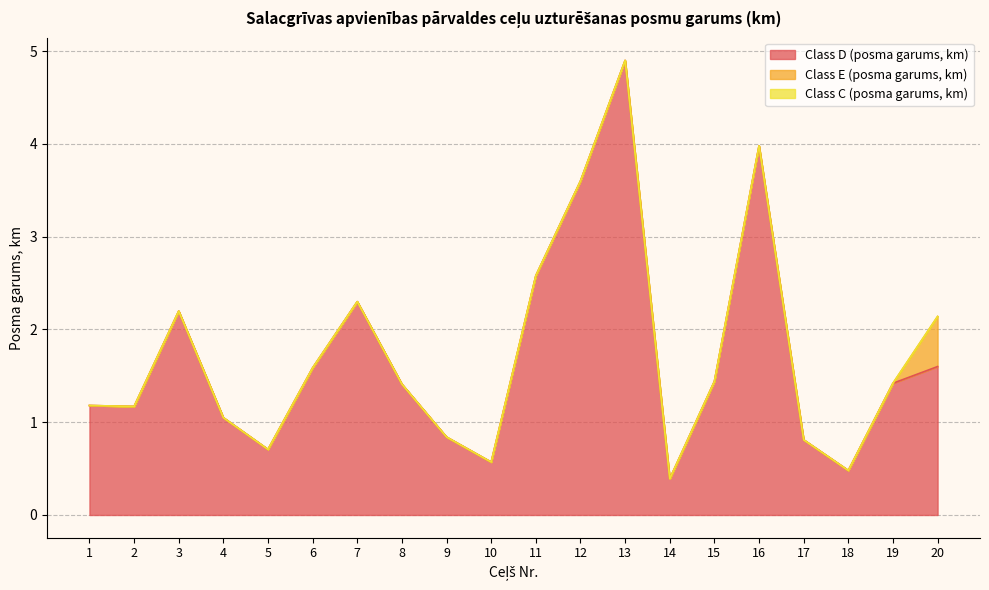

Is the value of Class E (posma garums, km) at 5 greater than the value of Class C (posma garums, km) at 12?

No